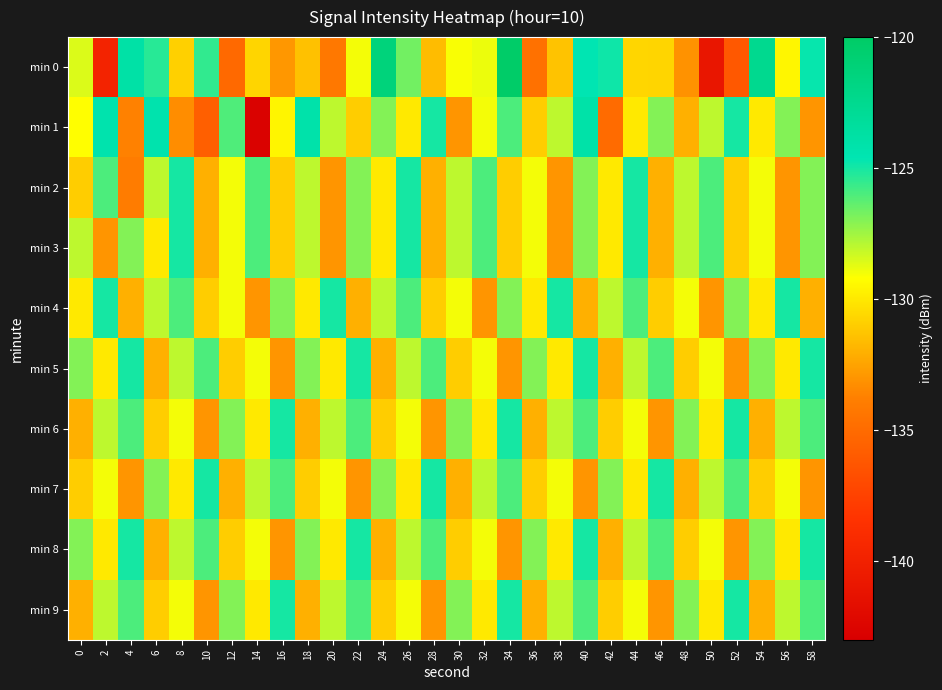

How many data points does each series have?

30